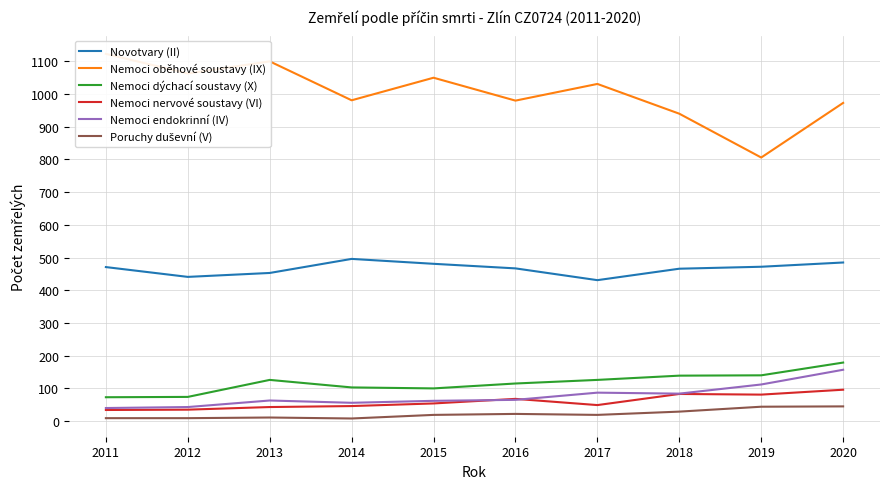

True or false: Nemoci endokrinní (IV) and Nemoci oběhové soustavy (IX) intersect in this chart.

False